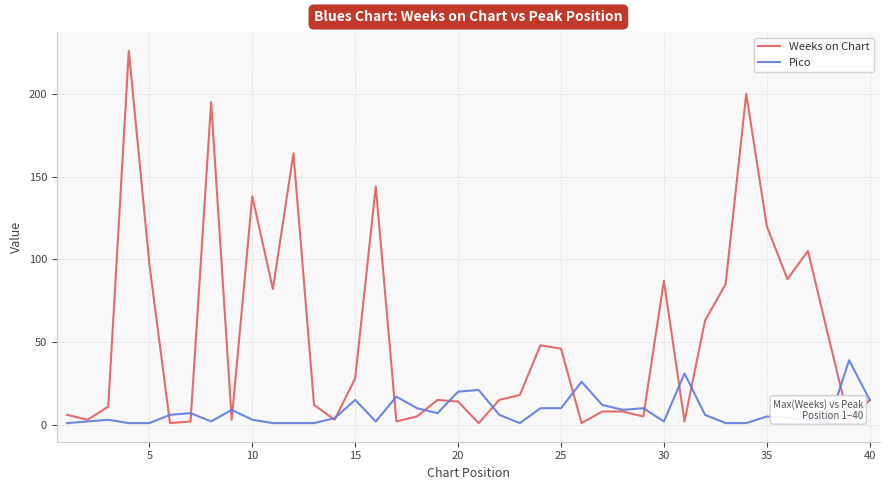

Rank the series by their average value, from lowest to highest.

Pico, Weeks on Chart